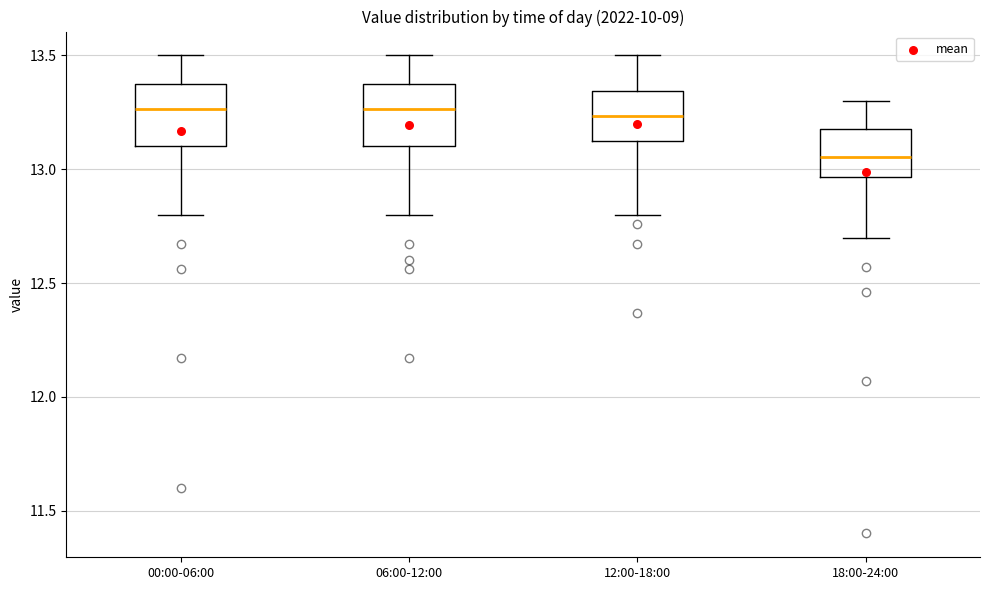

Where is the lower edge of the box for 18:00-24:00 on the y-axis? The values are not printed on the chart, so give them approximately, as read against the axis.

12.95